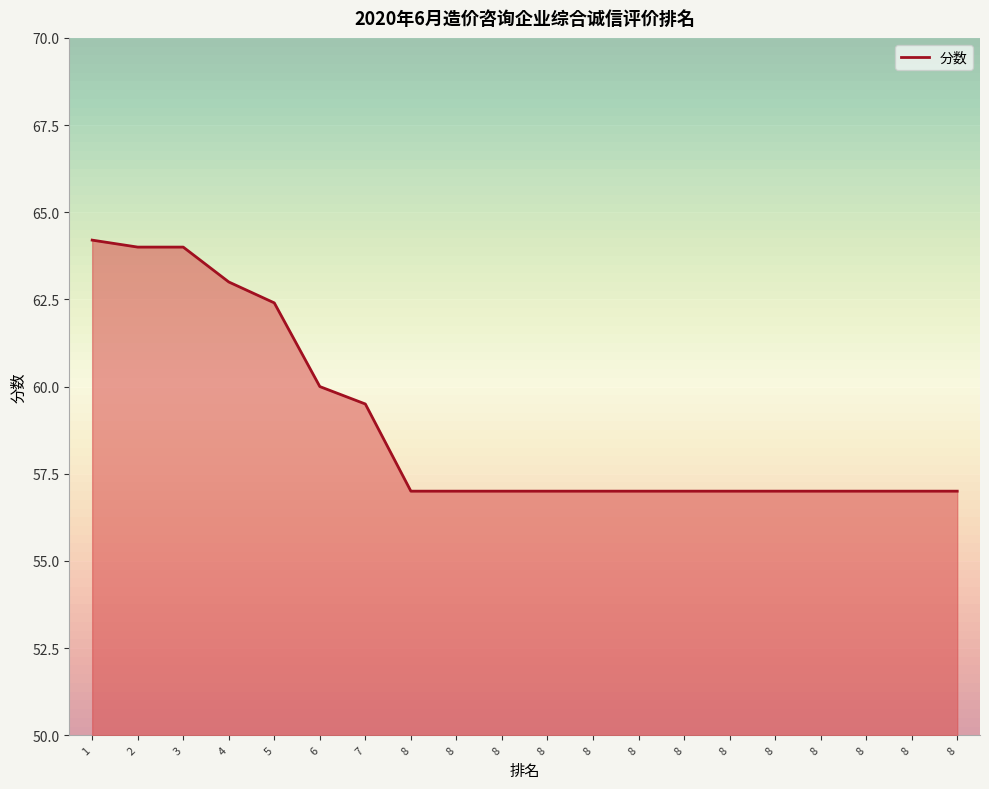

At which category does the chart reach its peak across all series?

1